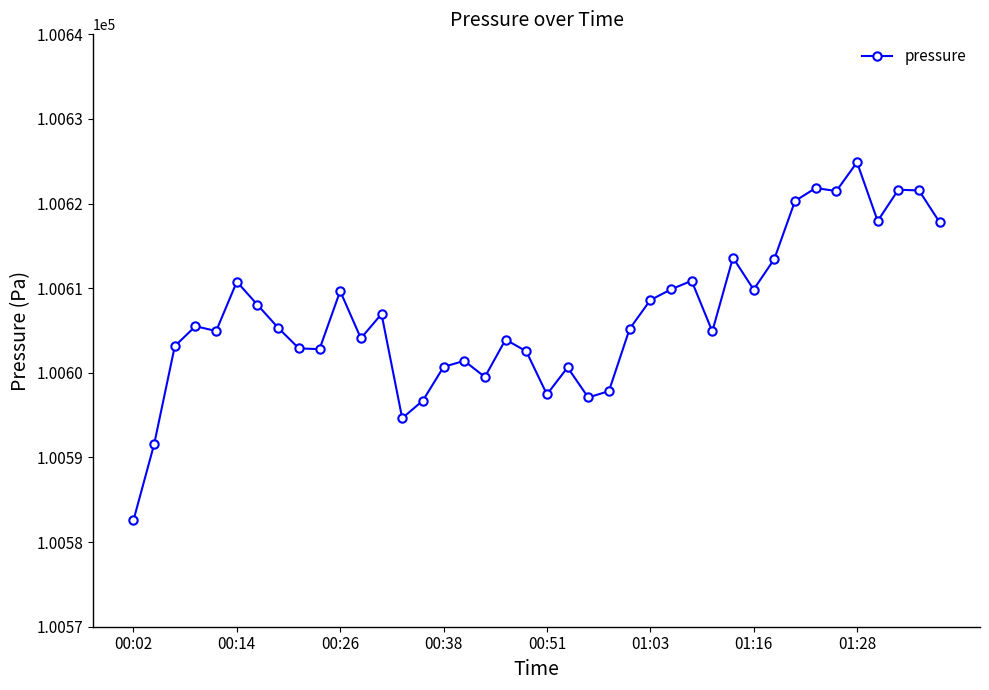

True or false: there are more than 0 points higher than both neighbors.

True